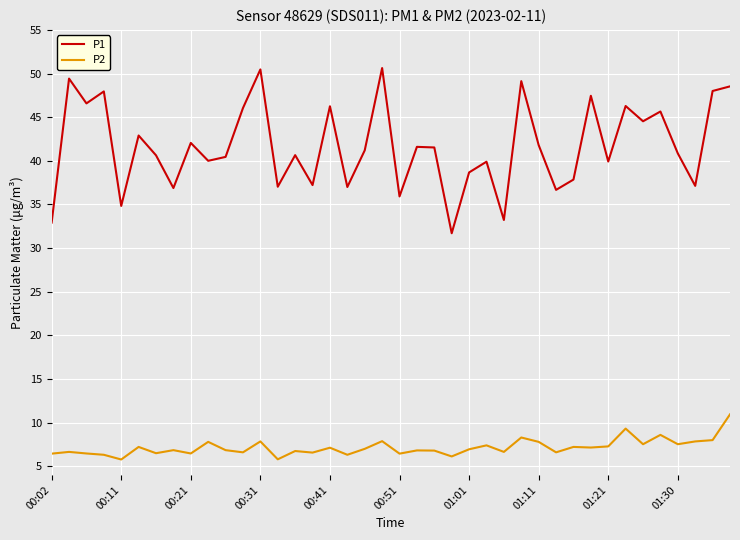

Which series has the widest spread of values?

P1